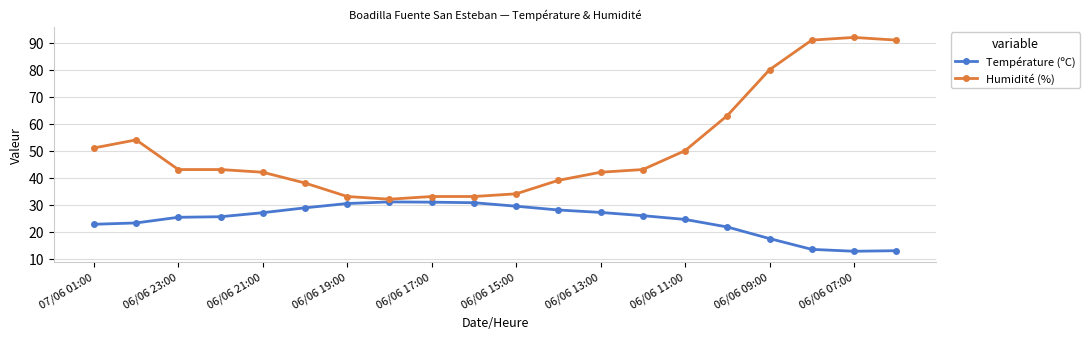

What is the difference between the second highest and minimum values in the Humidité (%) series?

59.0